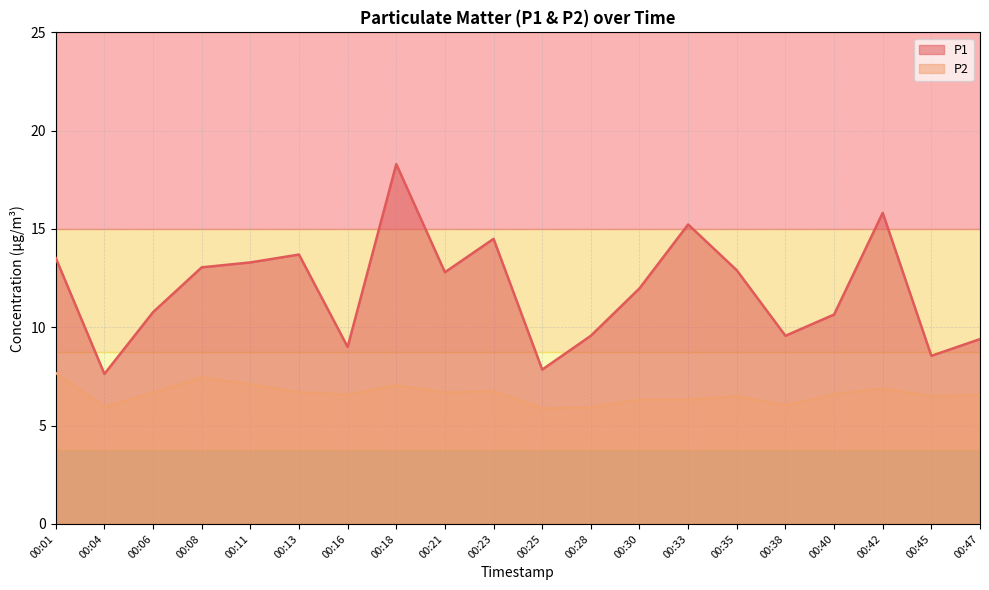

What is the highest value of the P1 series?

18.3